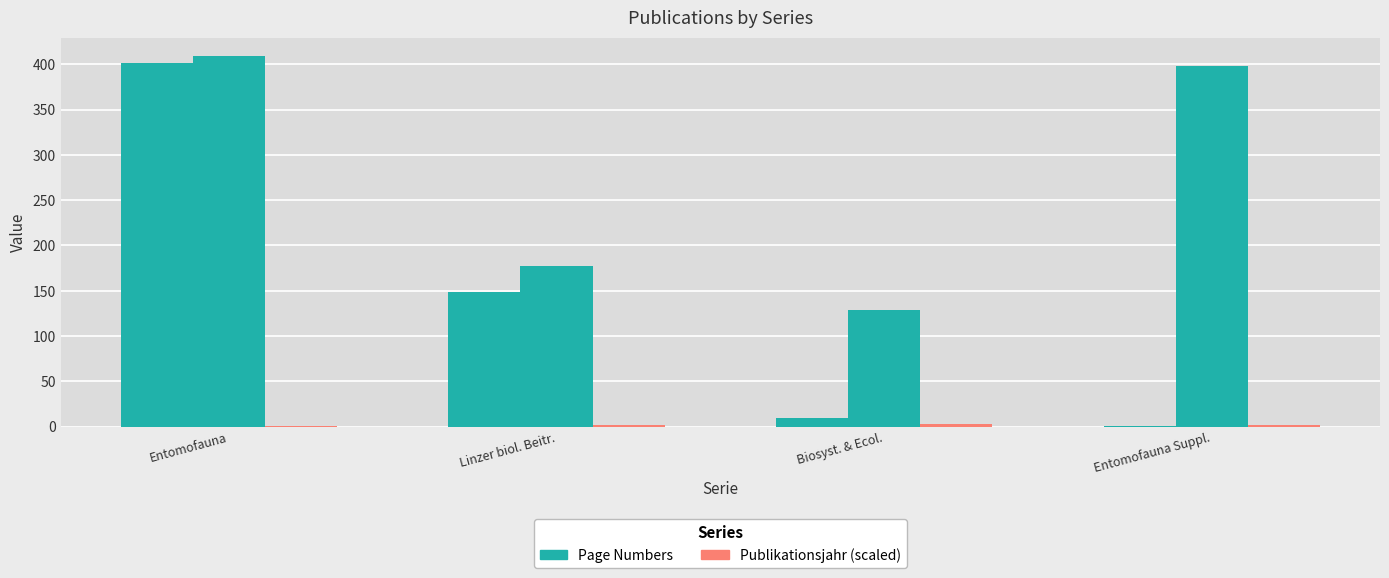

What is the spread (max minus min) of values at Linzer biol. Beitr.?

175.6